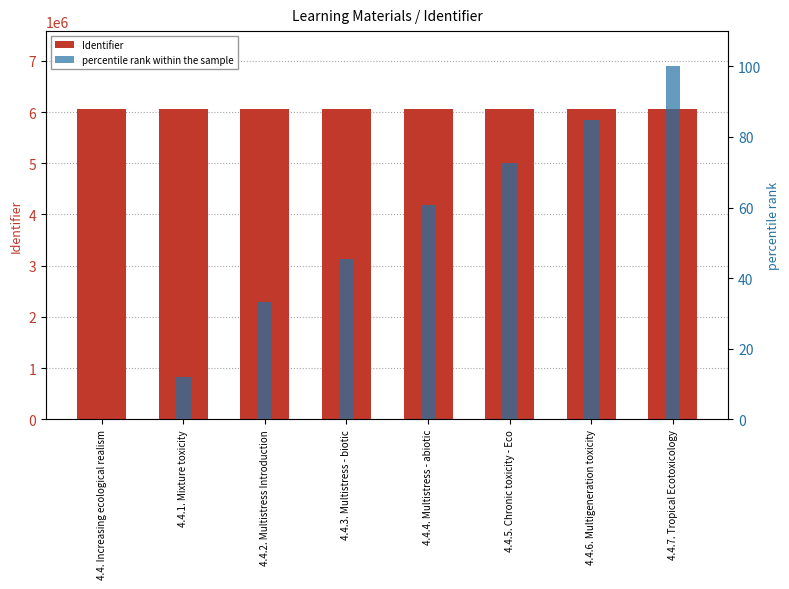

At which label does Identifier first exceed 6063589?

4.4.5. Chronic toxicity - Eco